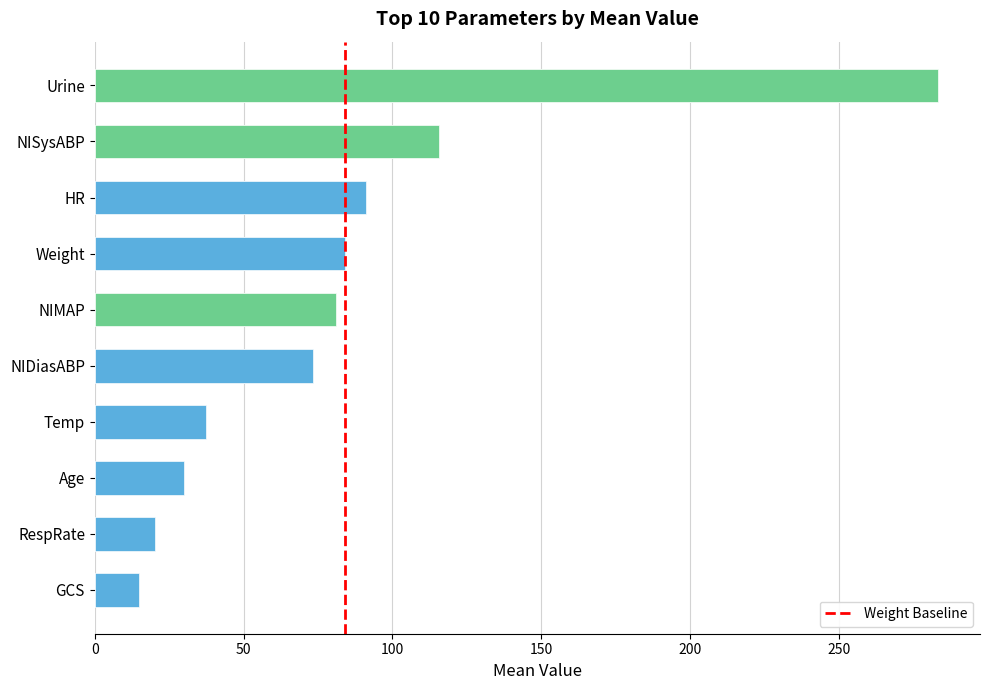

At which category does the chart reach its minimum across all series?

GCS